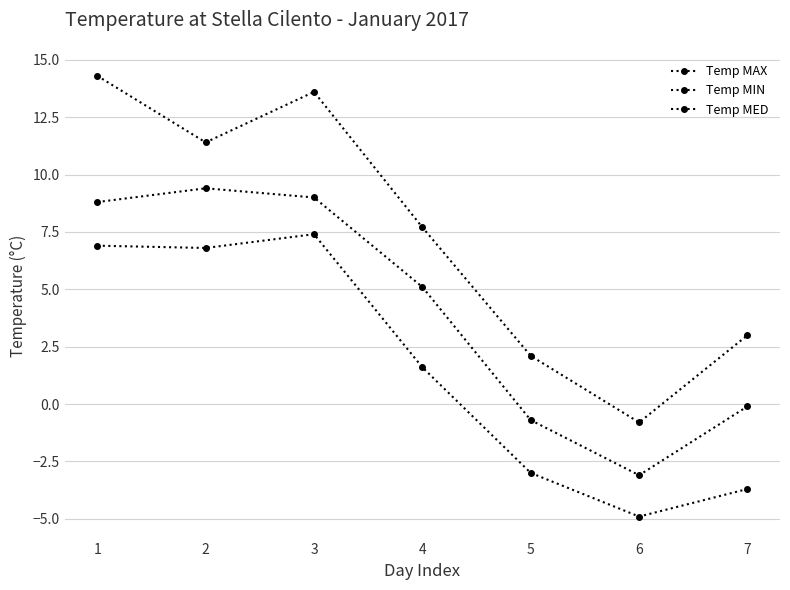

How many lines are shown in the chart?

3